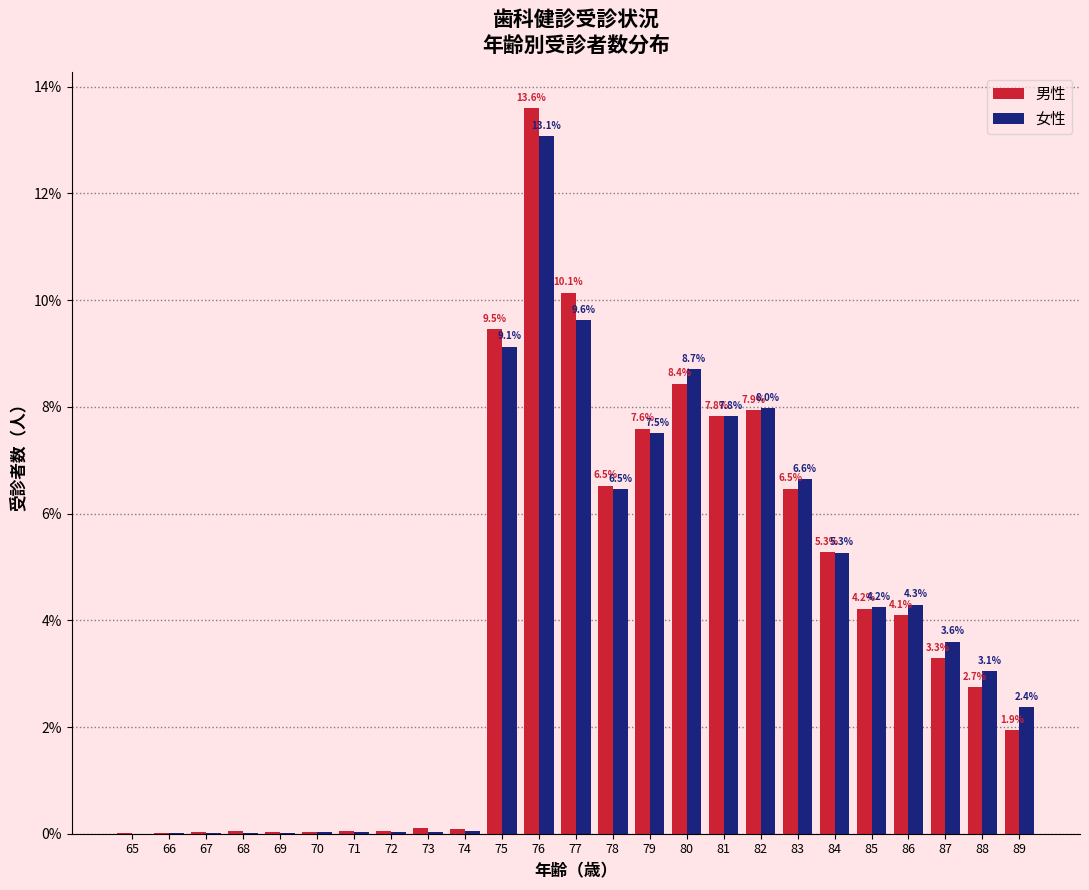

What are all the series names shown in the legend?

男性, 女性